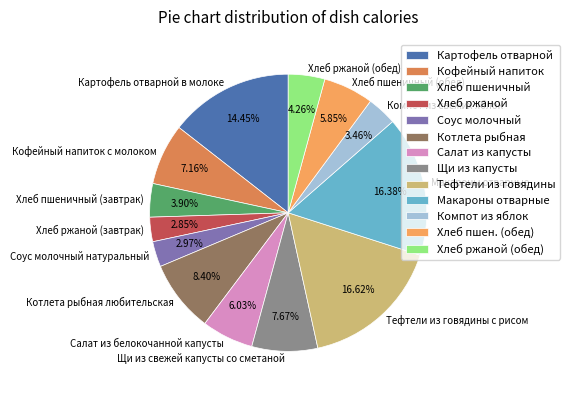

Is there a majority slice in this chart?

No